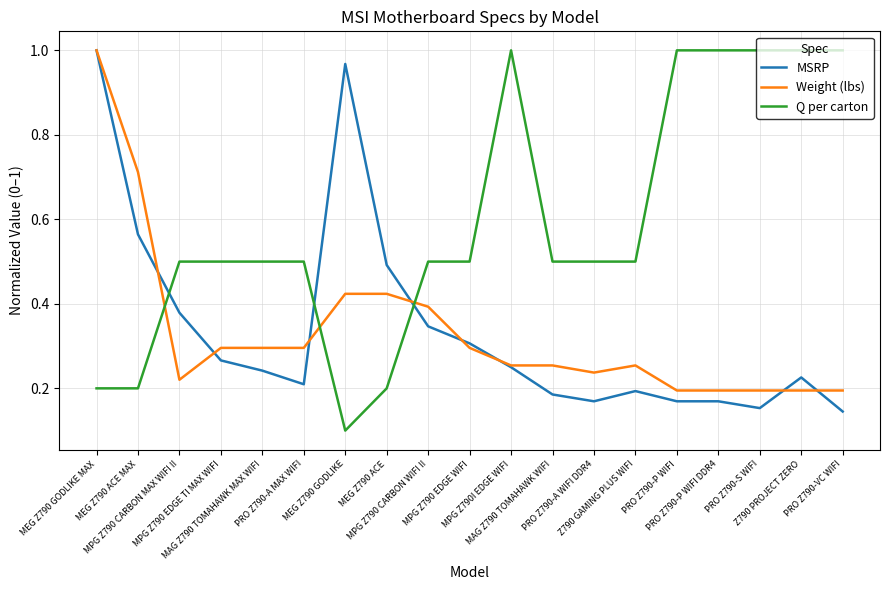

Which category has the lowest value in the MSRP series?

PRO Z790-VC WIFI